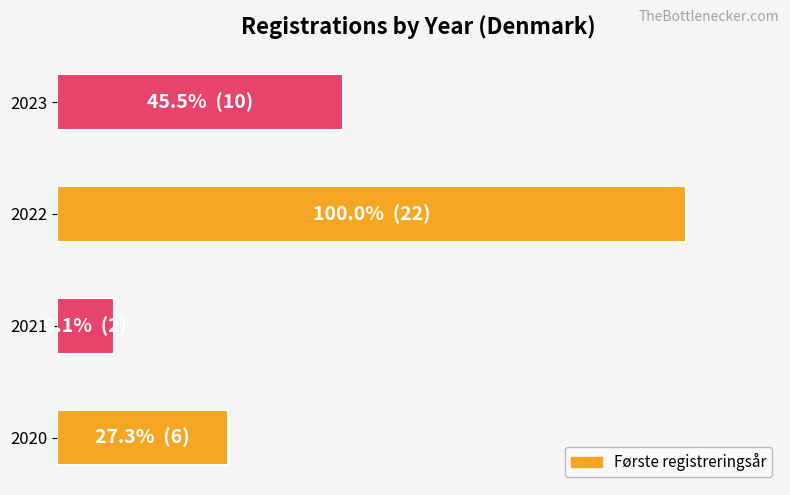

Does the chart contain any negative values?

No